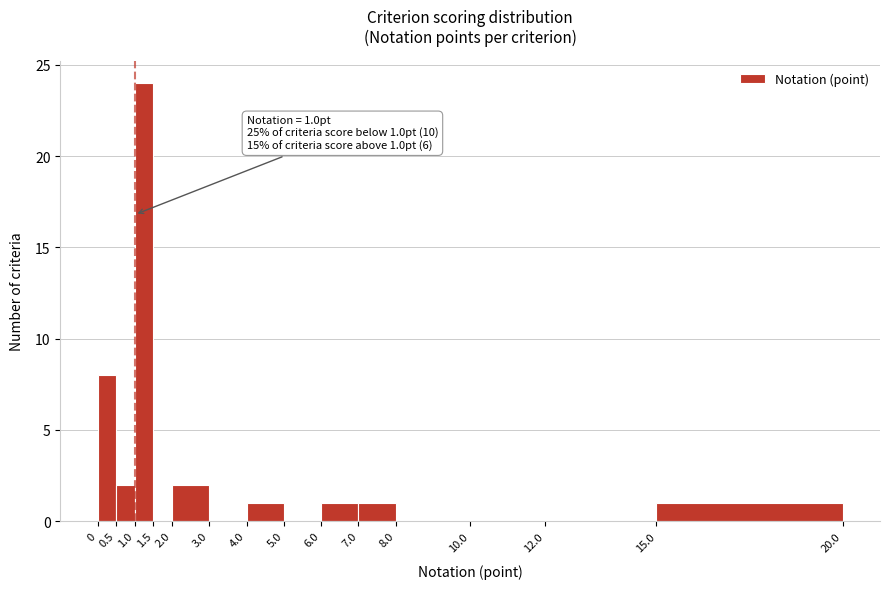

Over which range of the x-axis is the bar tallest?

1.0 to 1.5